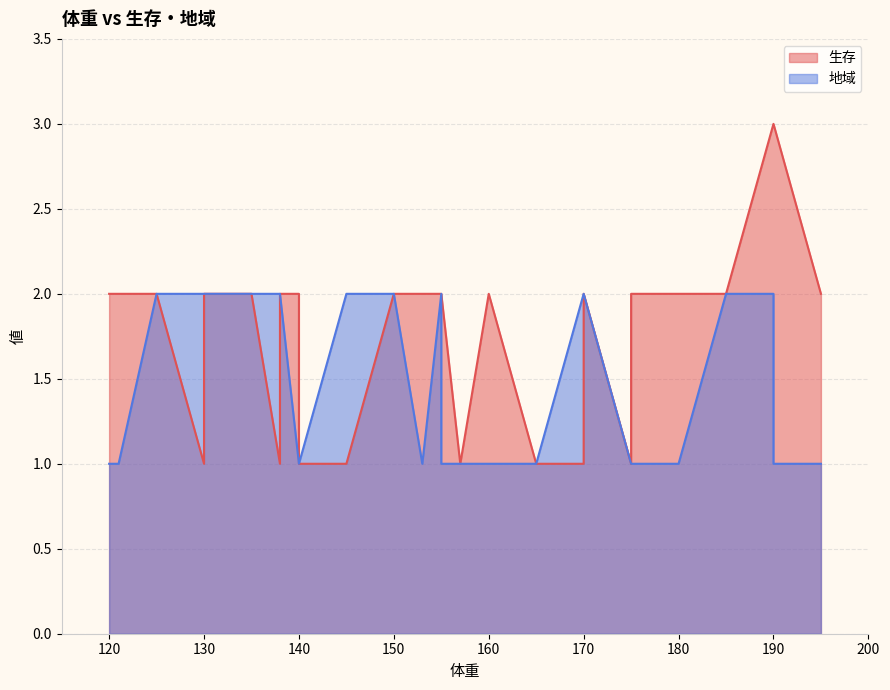

List the series in order of their peak value, lowest first.

地域, 生存